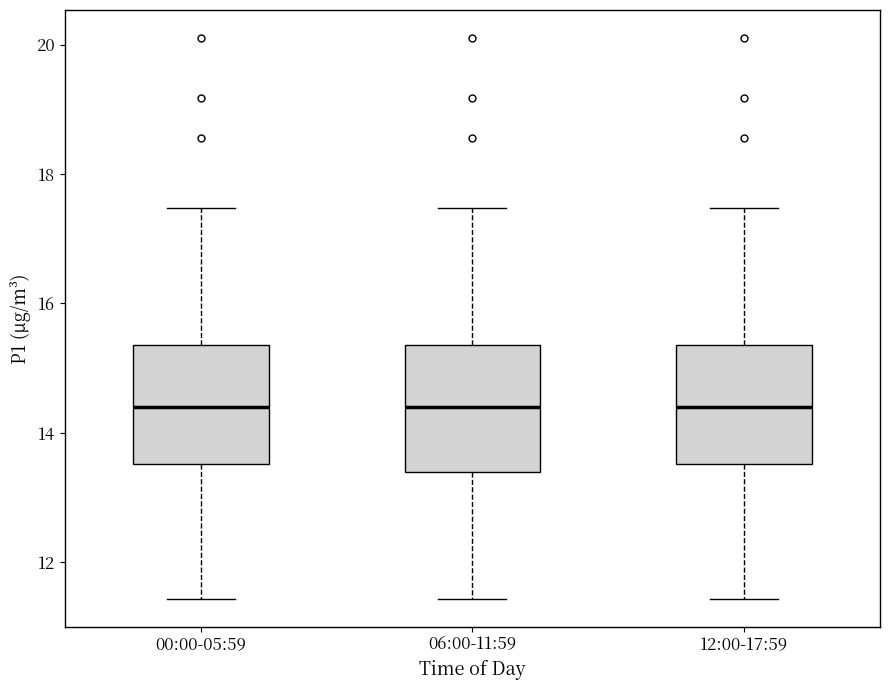

Reading left to right, read every box against the y-axis: the position of its median line, the range the box covers, and the ends of its whiskers. The values are not printed on the chart, so give them approximately, as read against the axis.

00:00-05:59: median 14.4, box 13.6 to 15.4, whiskers 11.4 to 17.4
06:00-11:59: median 14.4, box 13.4 to 15.4, whiskers 11.4 to 17.4
12:00-17:59: median 14.4, box 13.6 to 15.4, whiskers 11.4 to 17.4